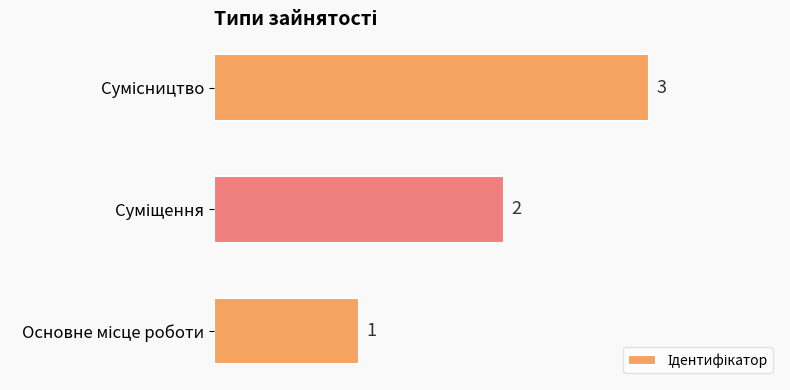

How many values are between 1 and 3?

3